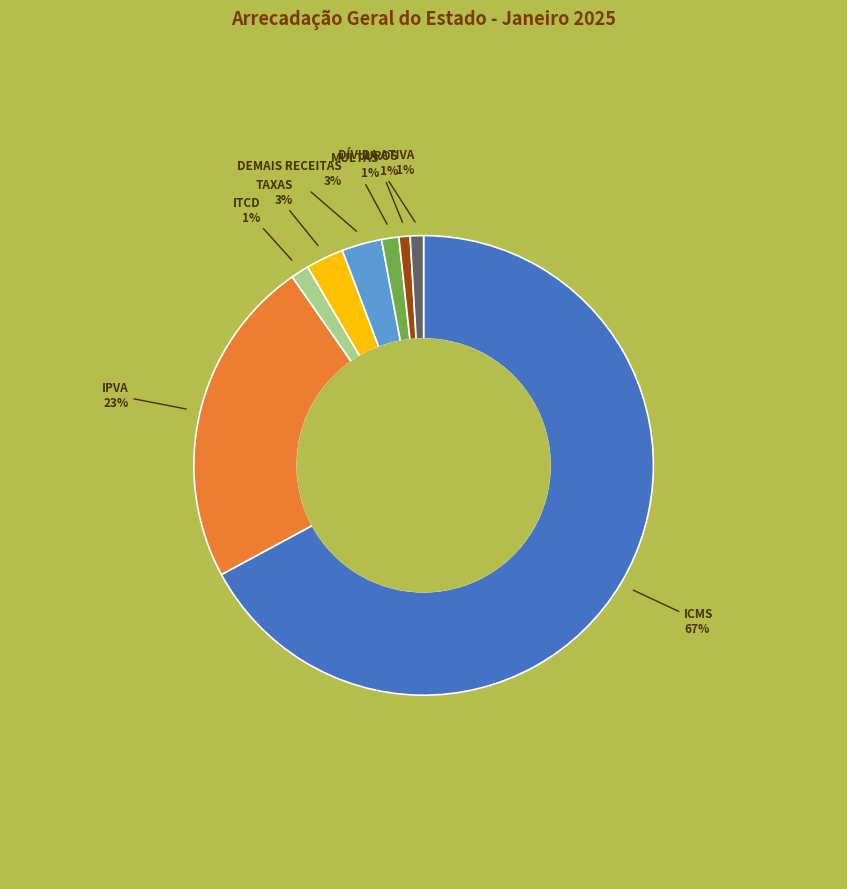

The MULTAS slice represents 1% of the pie. True or false?

True